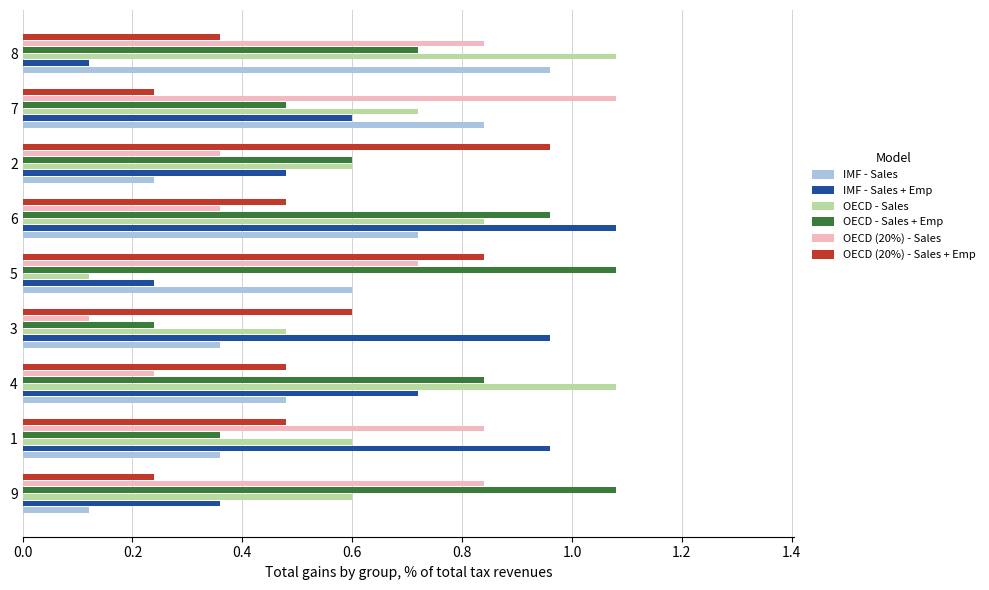

The IMF - Sales series shows 0.4 at 7. True or false?

False